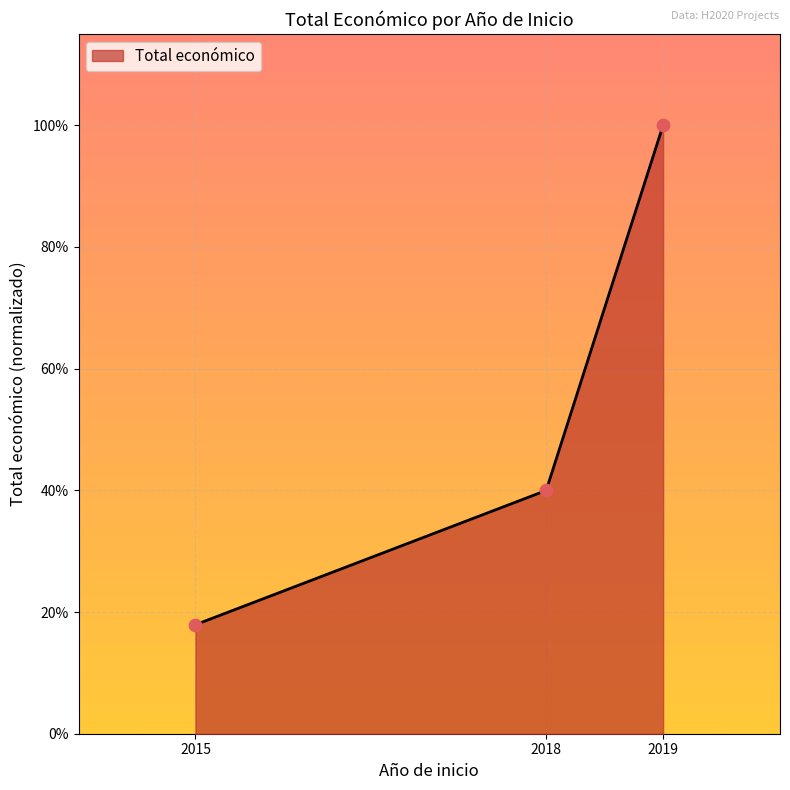

Which has a higher value, 2018 or 2019?

2019